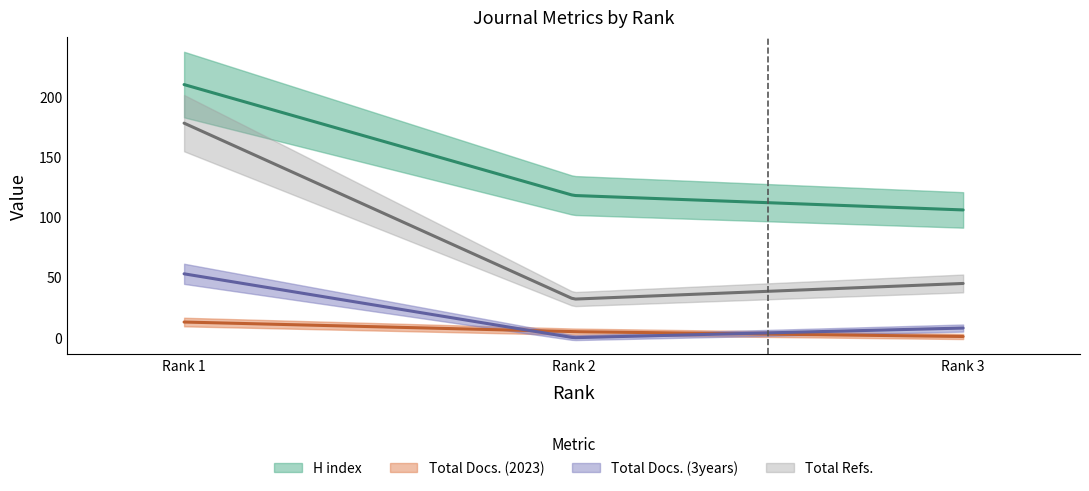

True or false: Total Docs. (3years) has a value of 8 at Rank 3.

True